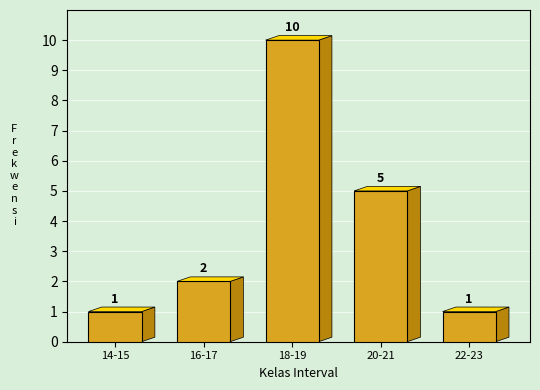

Reading right to left, extract all data points from this chart.

22-23=1	20-21=5	18-19=10	16-17=2	14-15=1